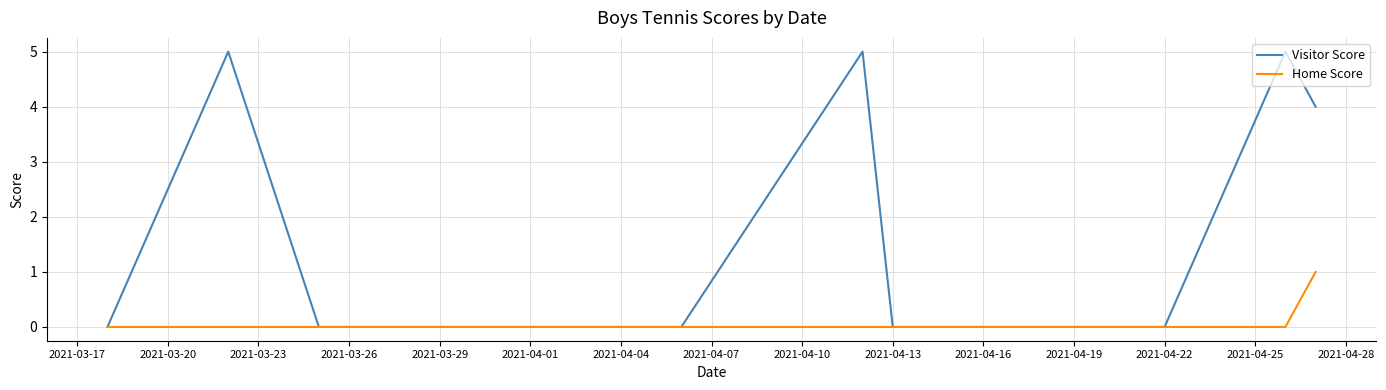

Which series has the largest range (max minus min)?

Visitor Score